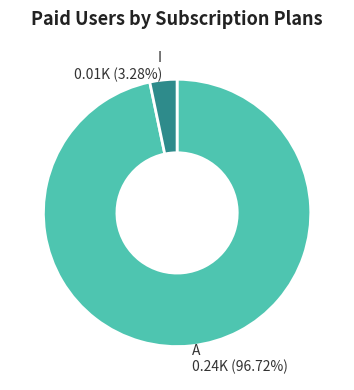

Does I represent more than half of the total?

No